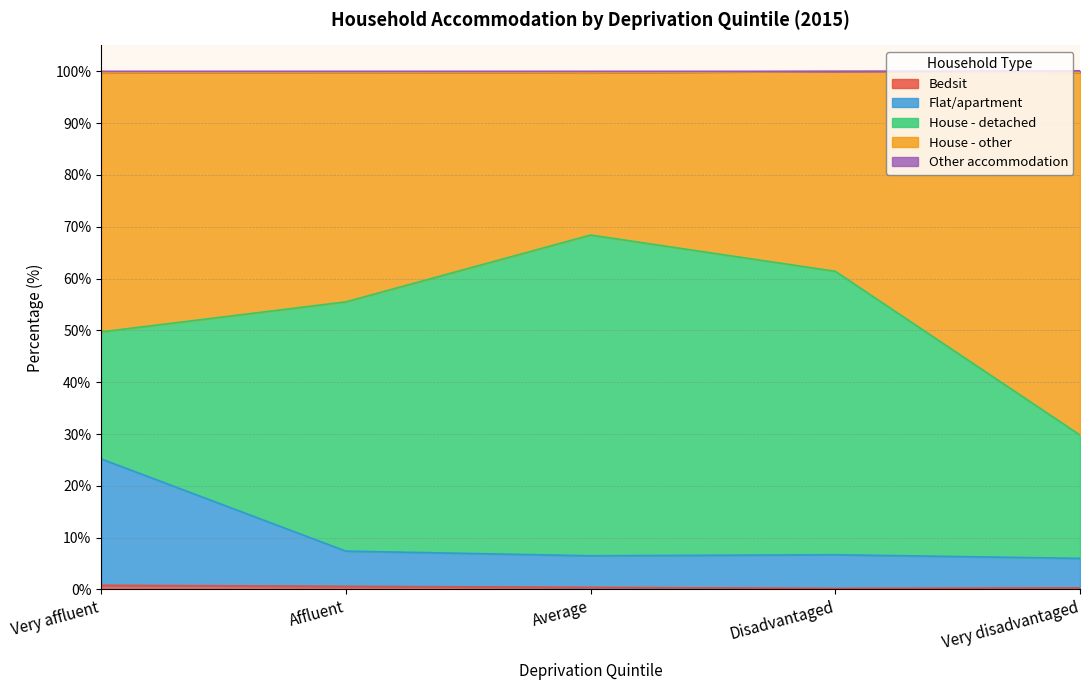

Is it true that Bedsit equals 0.8 at Very affluent?

True